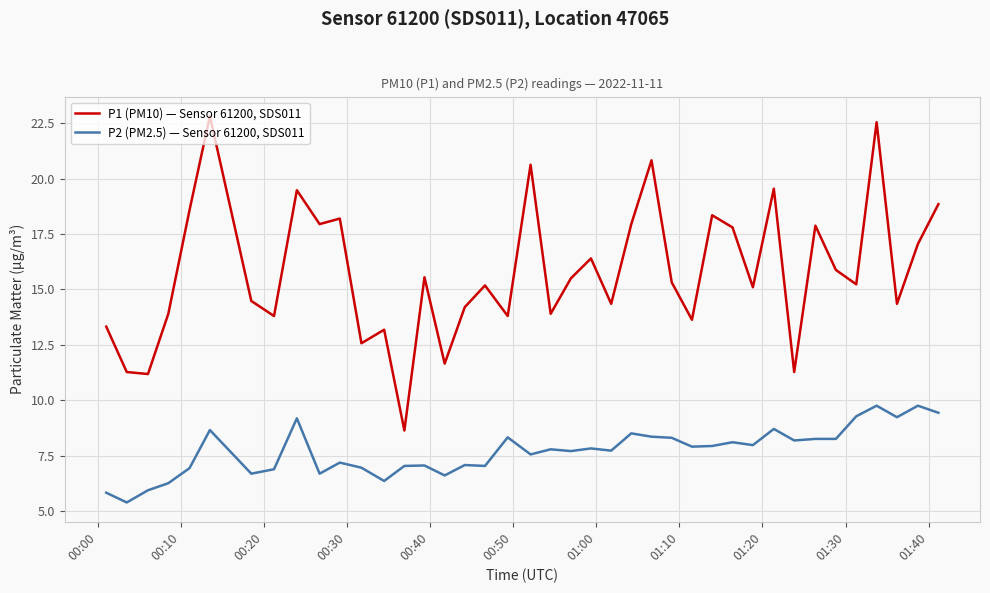

True or false: P1 (PM10) — Sensor 61200, SDS011 and P2 (PM2.5) — Sensor 61200, SDS011 intersect in this chart.

False